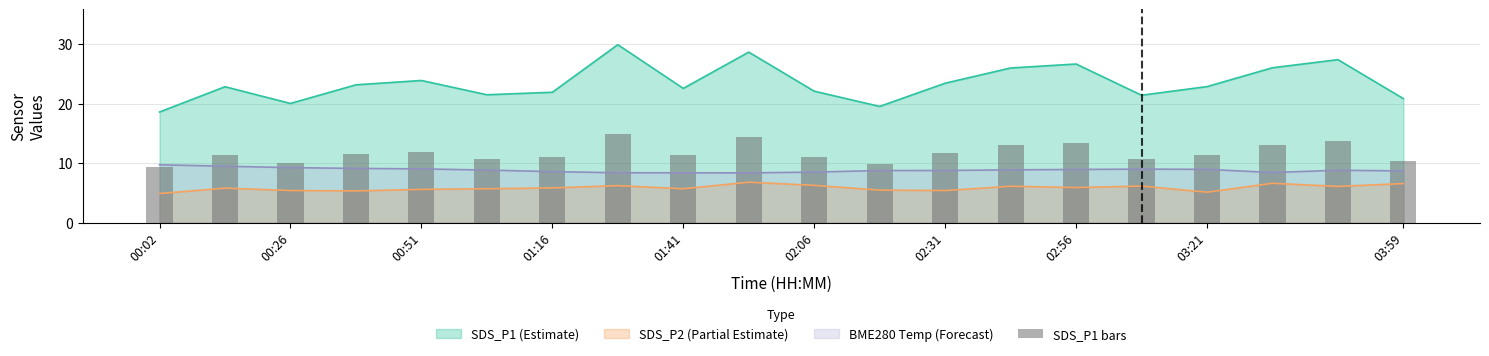

The value of SDS_P2 (Partial Estimate) at 02:31 is 7.1. True or false?

False